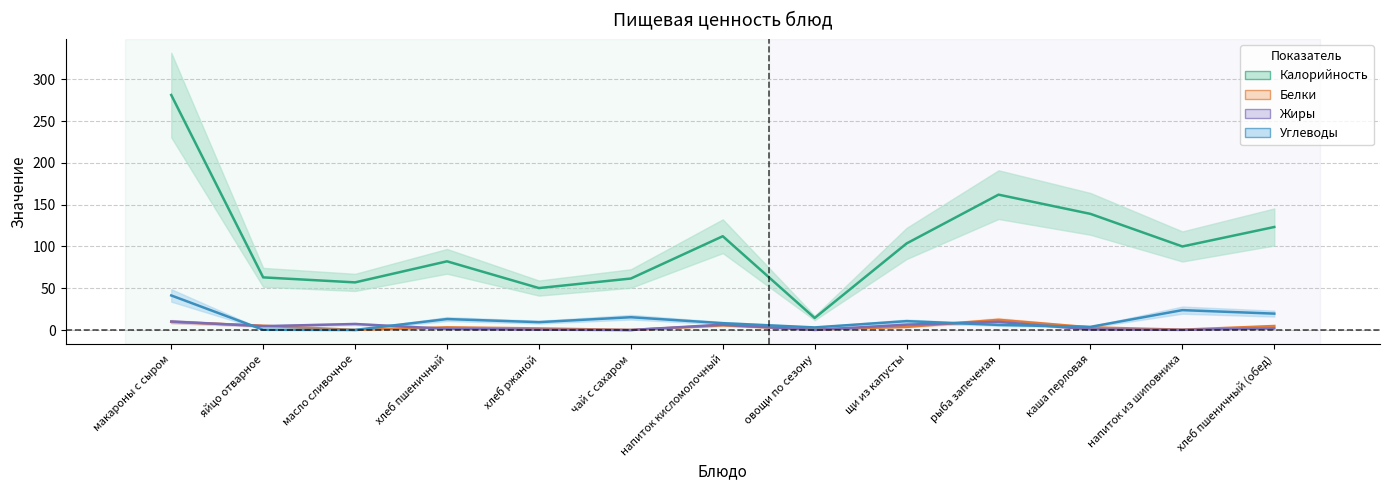

What is the average value of the Углеводы series?

11.9